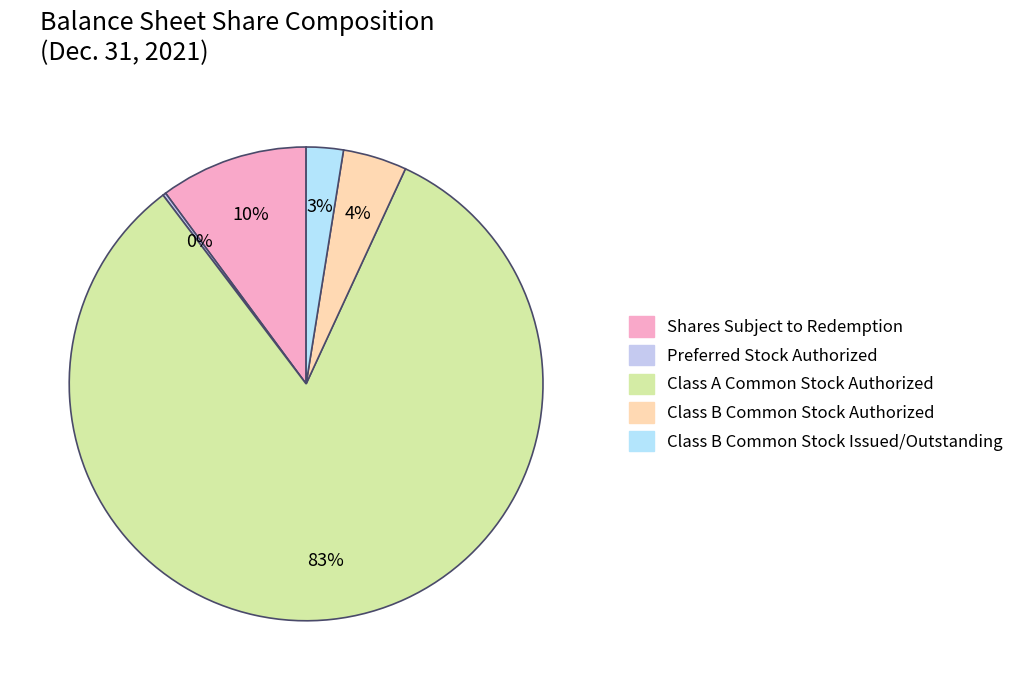

Is the sum of Preferred Stock Authorized and Class B Common Stock Issued/Outstanding greater than half?

No